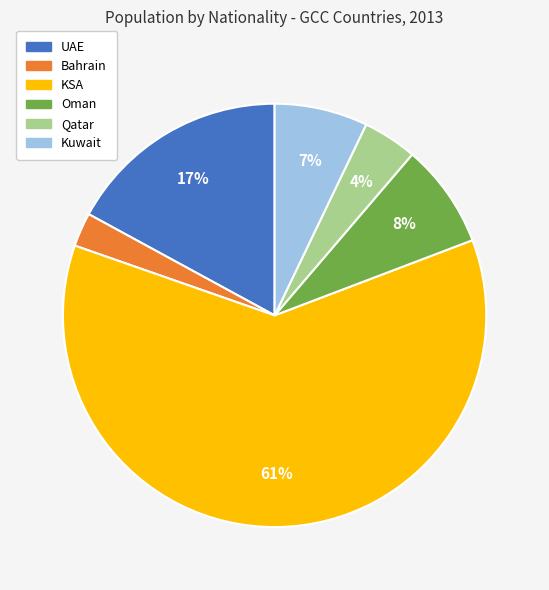

Count the number of slices in the pie.

6